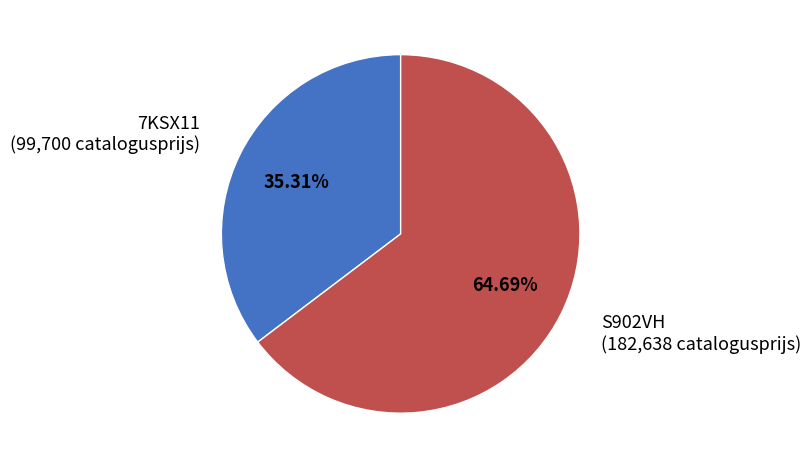

What is the largest slice in the pie chart?

S902VH